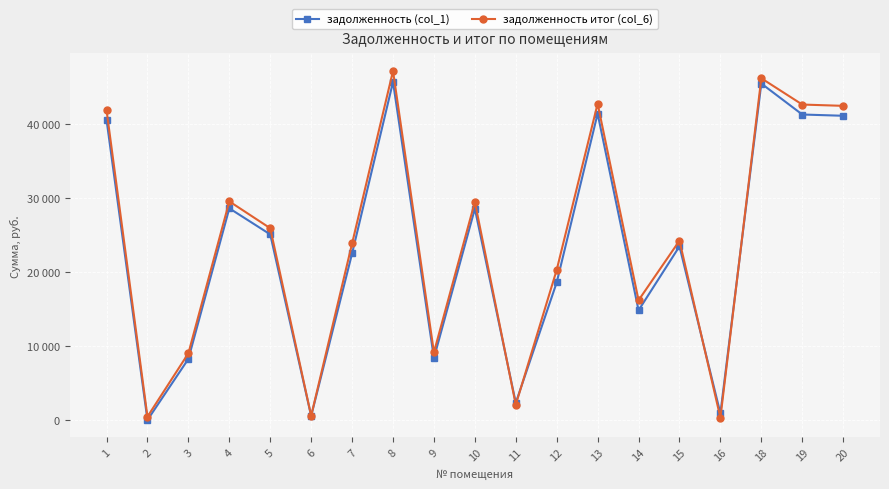

Does the chart have visible grid lines?

Yes